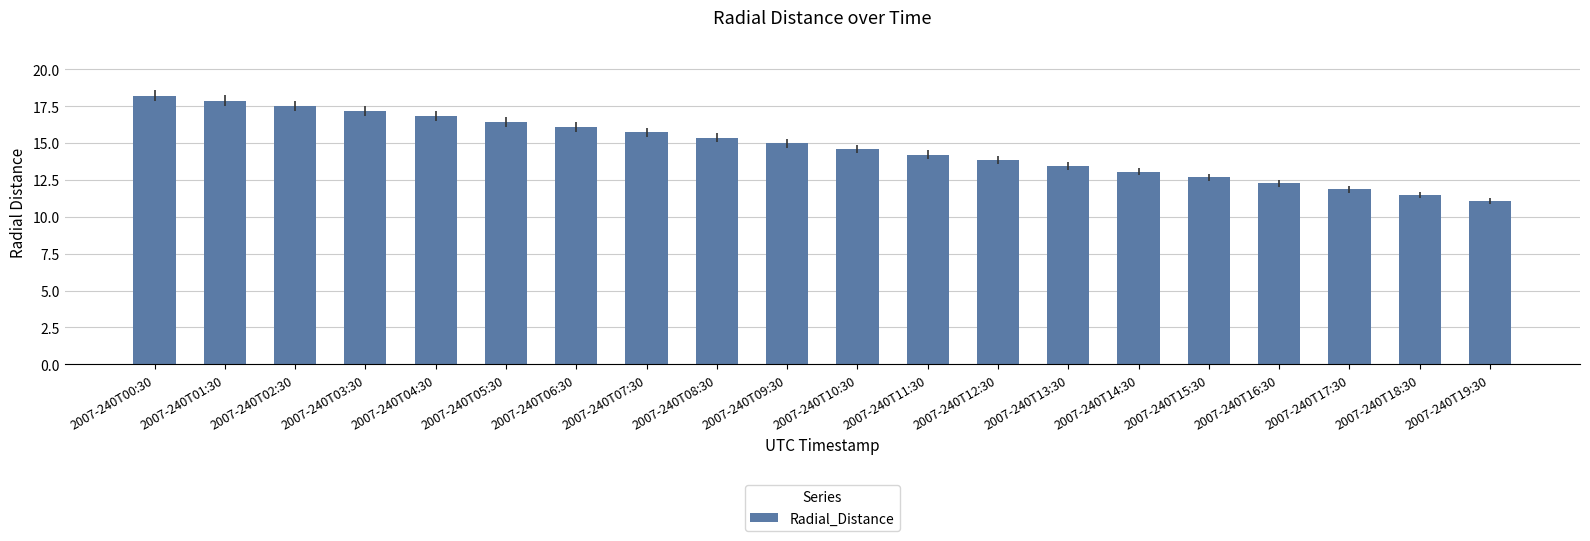

What is the difference between the values at 2007-240T04:30 and 2007-240T10:30?

2.2